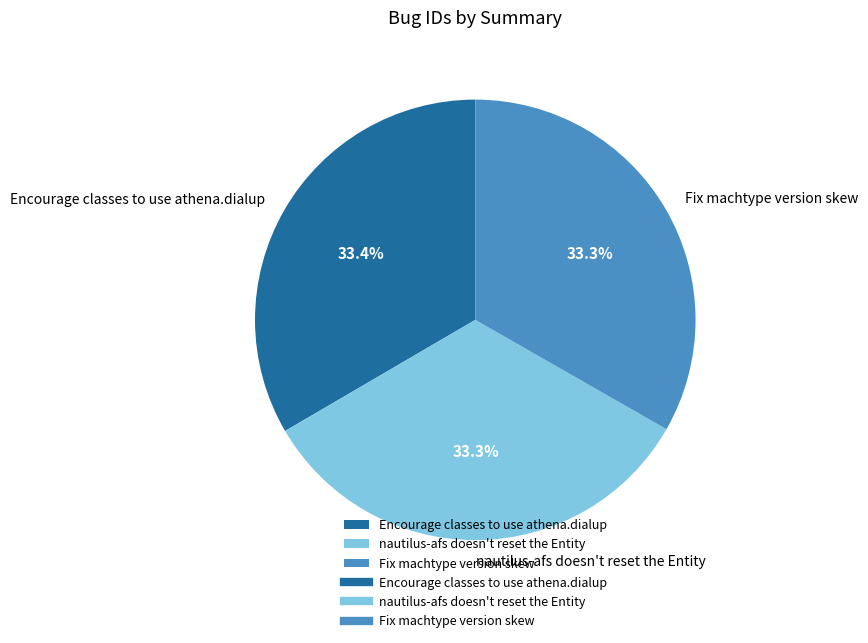

Combined, do Encourage classes to use athena.dialup and nautilus-afs doesn't reset the Entity account for over 50%?

Yes